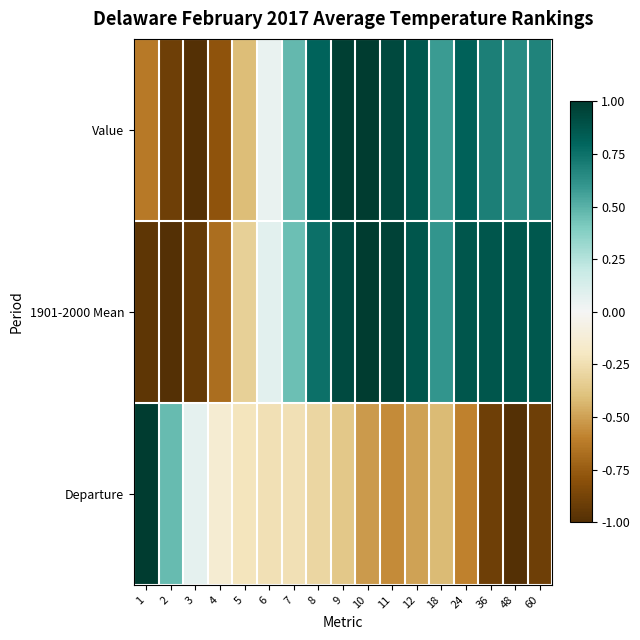

What is the spread (max minus min) of values at 6?

0.3